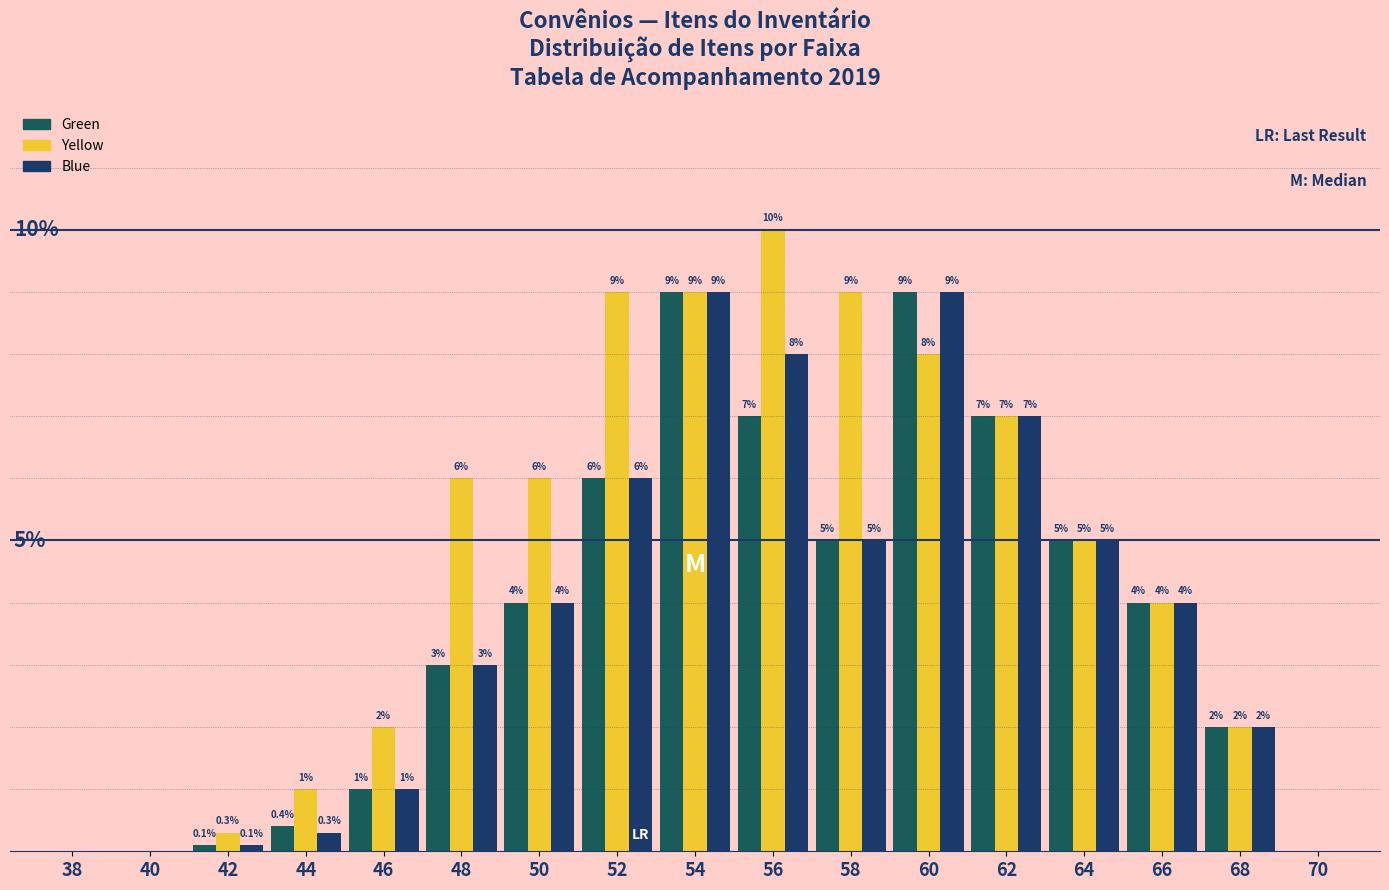

Does the chart contain stacked bars?

No